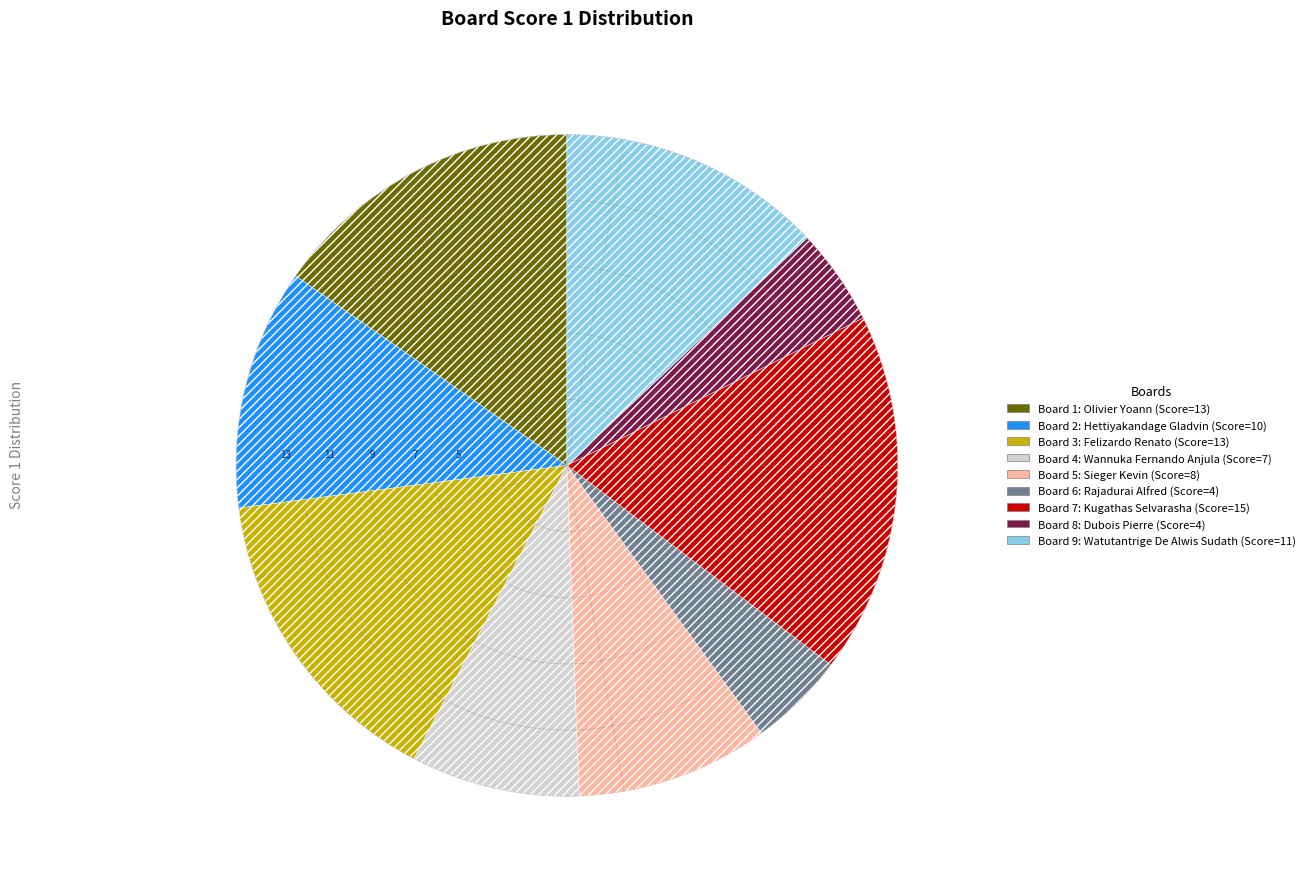

True or false: Board 8 accounts for 5% of the total.

True